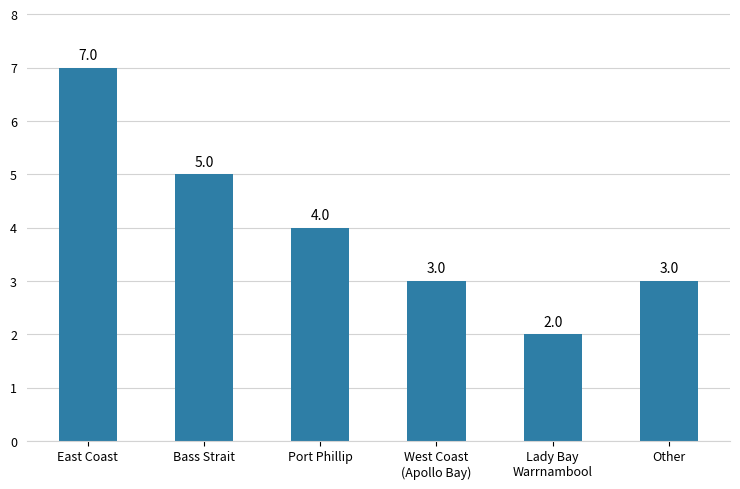

True or false: the data shows 4 at Port Phillip.

True